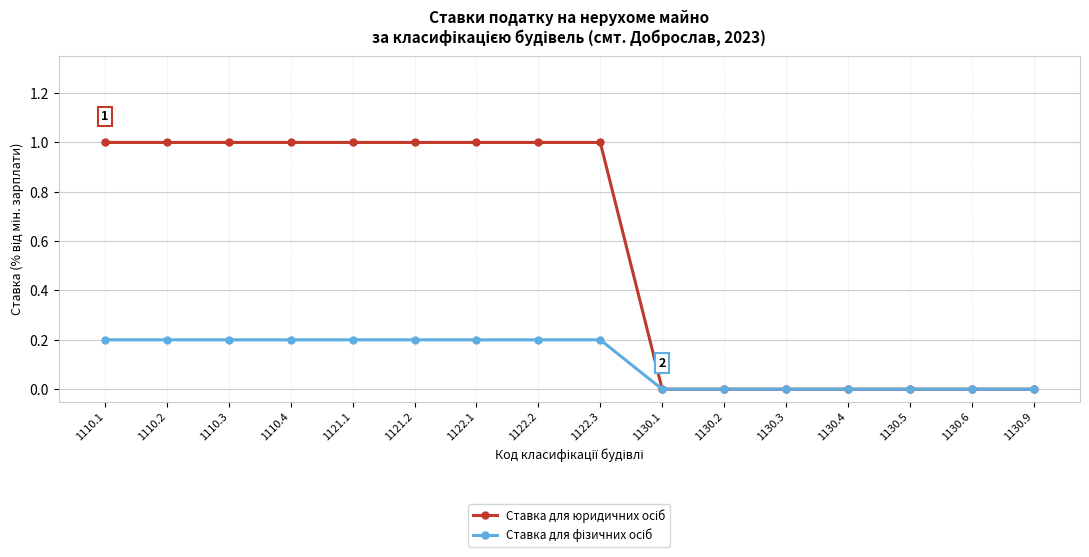

What is the label of the 13th point from the left?

1130.4